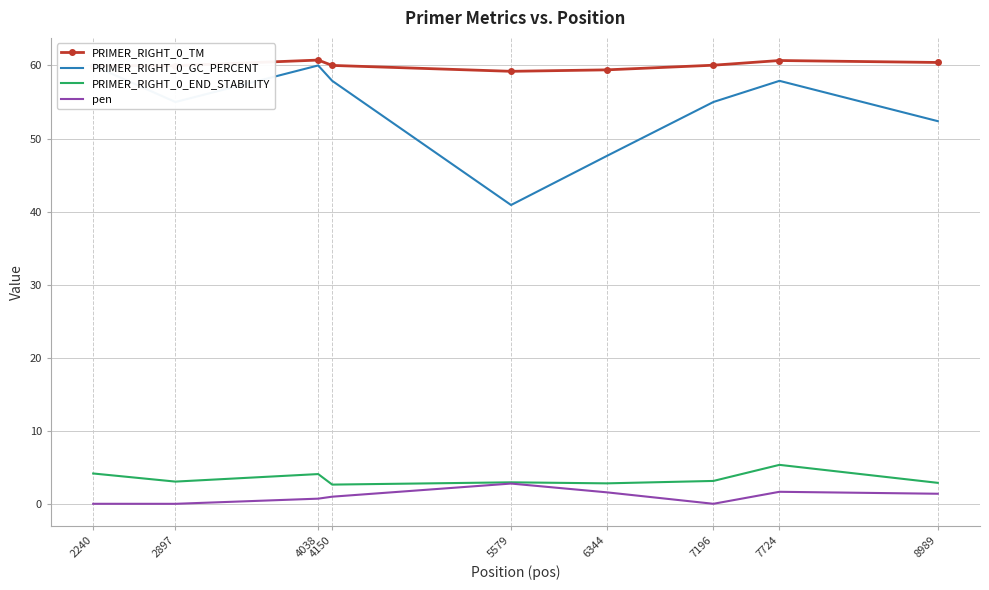

Reading left to right, transcribe all the data shown in this chart.

PRIMER_RIGHT_0_TM: 2240=60.0	2897=60.0	4038=60.7	4150=60.0	5579=59.2	6344=59.4	7196=60.0	7724=60.7	8989=60.4
PRIMER_RIGHT_0_GC_PERCENT: 2240=60.0	2897=55.0	4038=60.0	4150=57.9	5579=40.9	6344=47.6	7196=55.0	7724=57.9	8989=52.4
PRIMER_RIGHT_0_END_STABILITY: 2240=4.2	2897=3.1	4038=4.1	4150=2.7	5579=3.0	6344=2.8	7196=3.2	7724=5.4	8989=2.9
pen: 2240=0.0	2897=0.0	4038=0.7	4150=1.0	5579=2.8	6344=1.6	7196=0.0	7724=1.7	8989=1.4